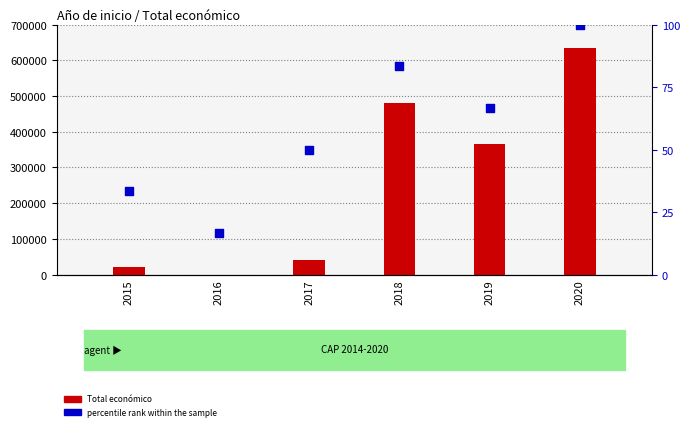

Is the value of Total económico at 2015 greater than the value of percentile rank within the sample at 2016?

Yes